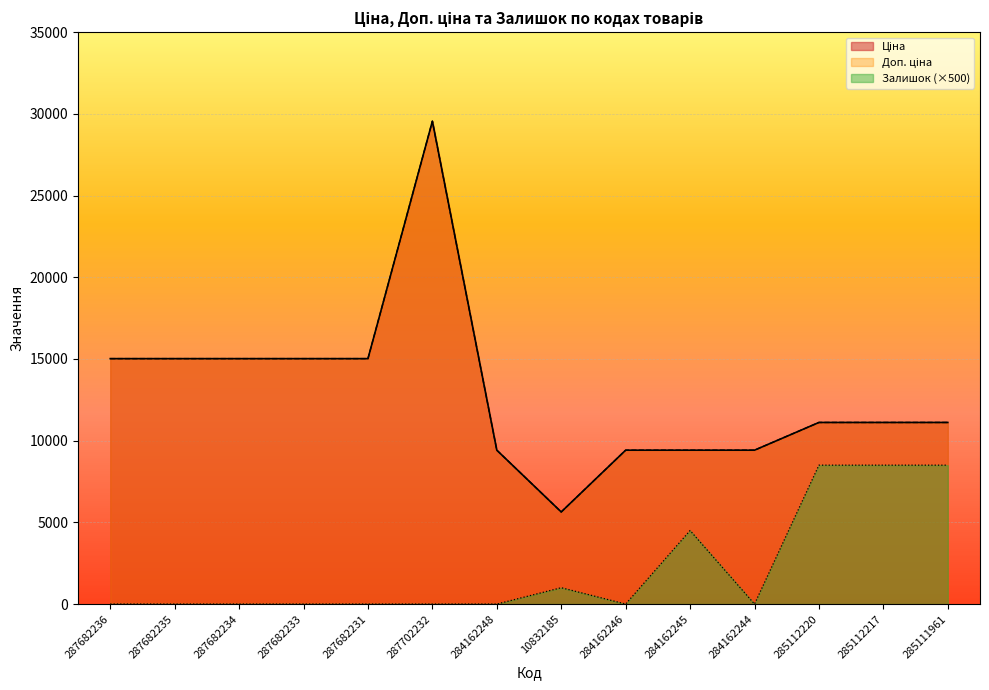

True or false: Залишок and Доп. ціна cross at least once.

False